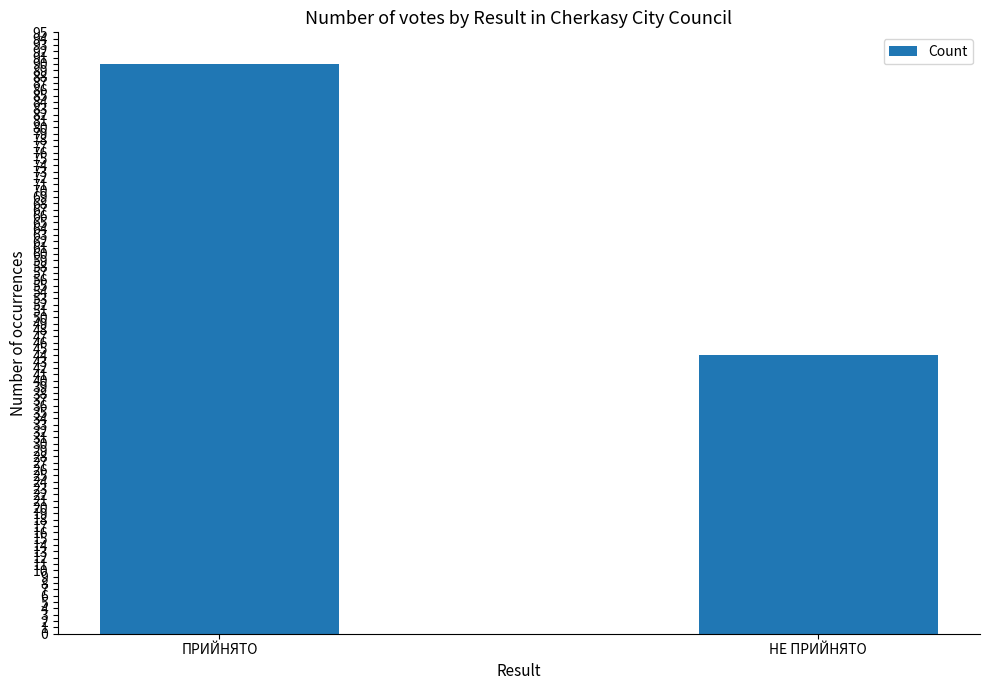

Reading left to right, what are all the values shown in this chart?

ПРИЙНЯТО=90	НЕ ПРИЙНЯТО=44